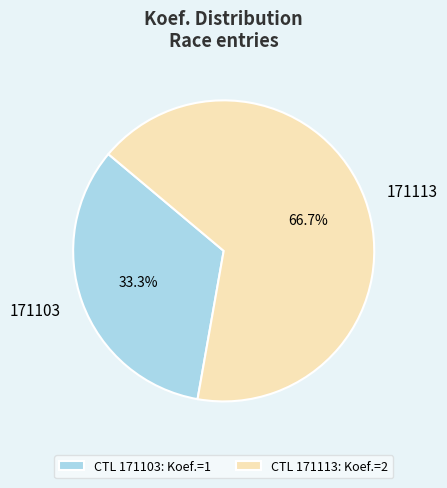

Do 171103 and 171113 together represent more than half of the pie?

Yes